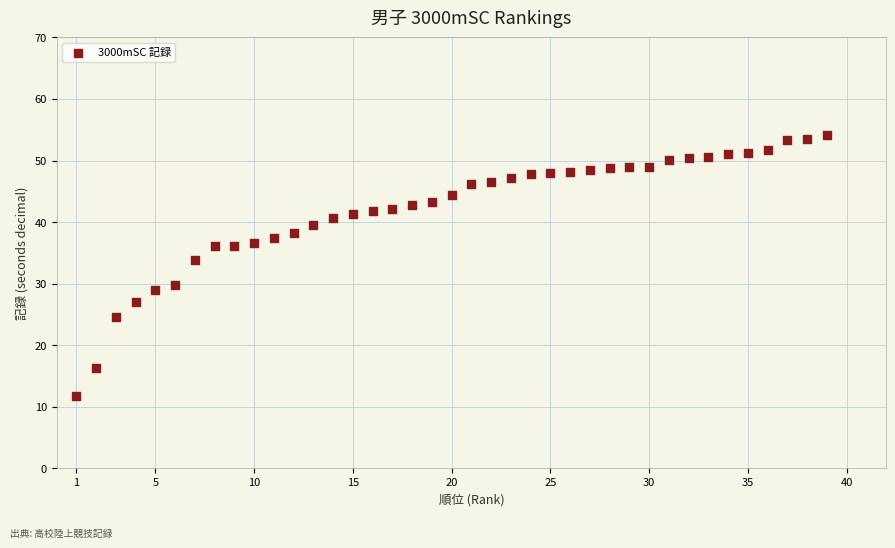

What is the range of Y values (max minus min)?

42.6